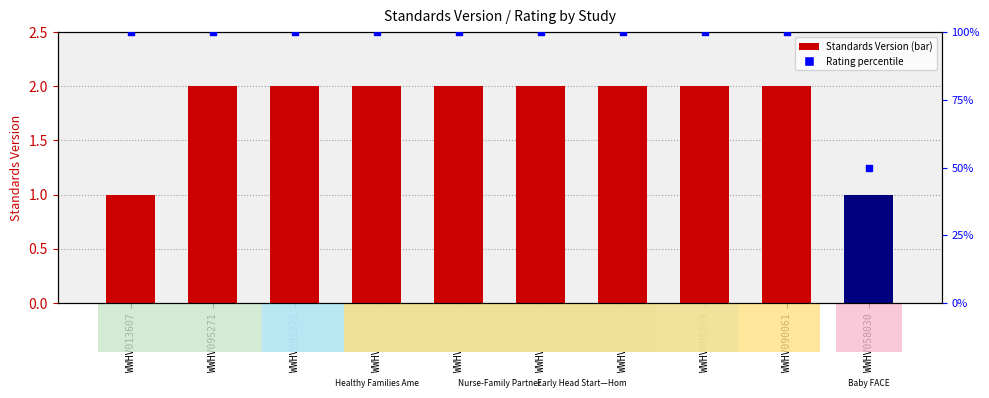

Which series has the largest total across all categories?

Rating (High=100%)